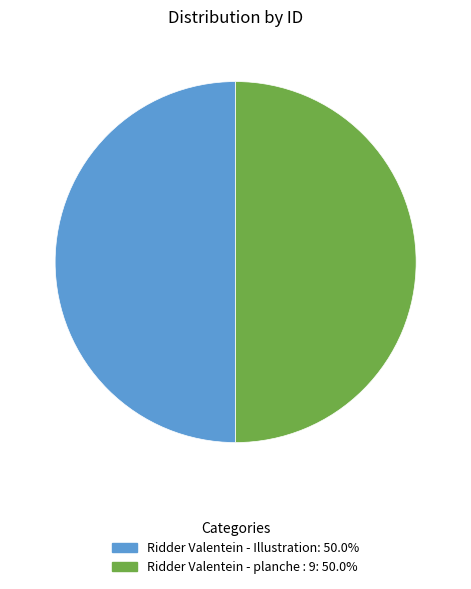

Combined, do Ridder Valentein - Illustration and Ridder Valentein - planche : 9 account for over 50%?

Yes